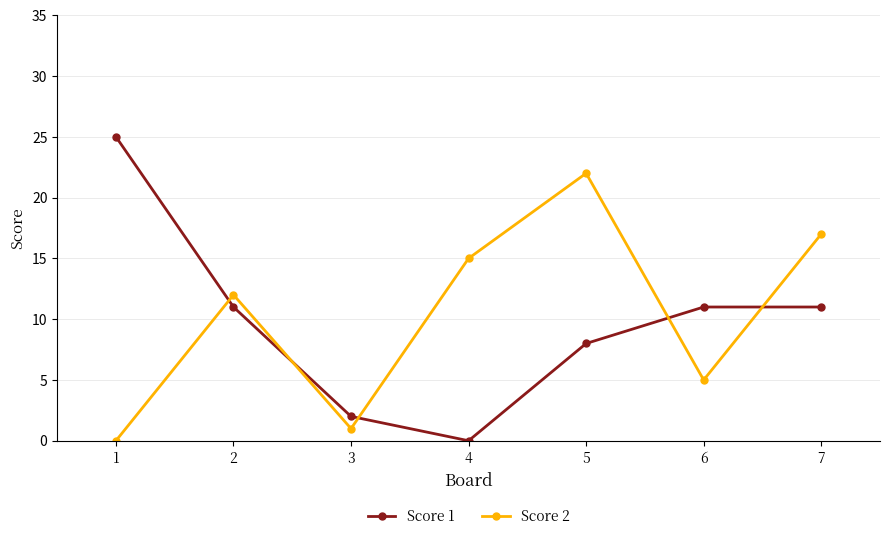

What is the difference between the maximum and minimum values in the Score 1 series?

25